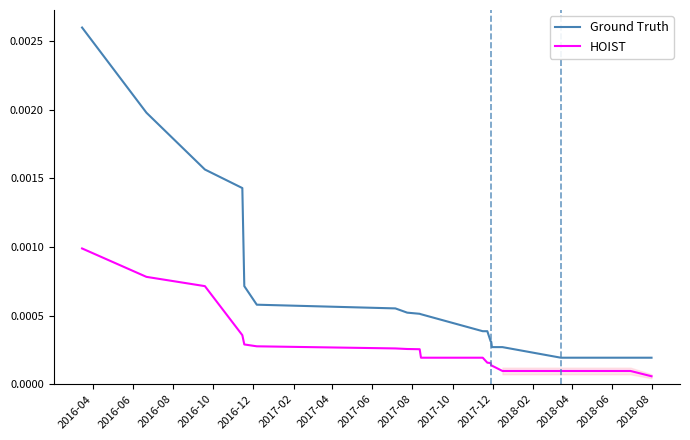

True or false: HOIST and Ground Truth cross at least once.

False